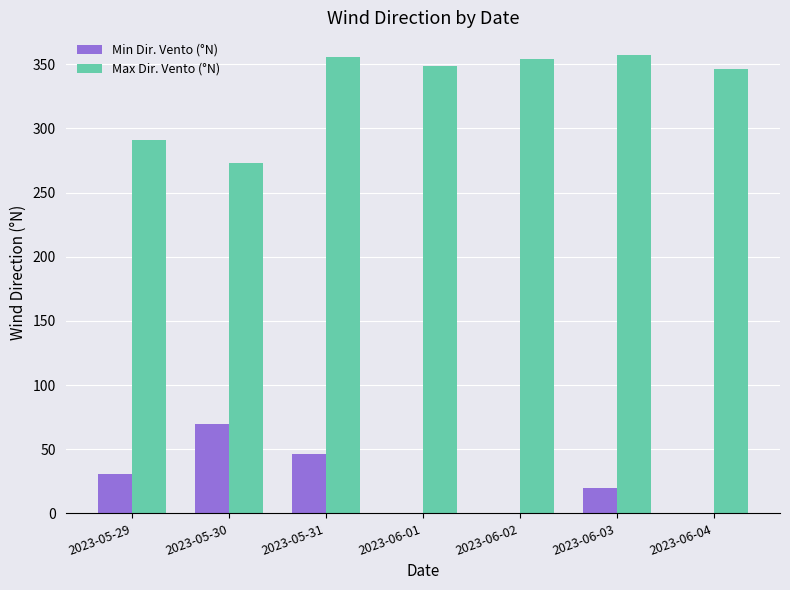

The value of Min Dir. Vento (°N) at 2023-06-01 is 41. True or false?

False